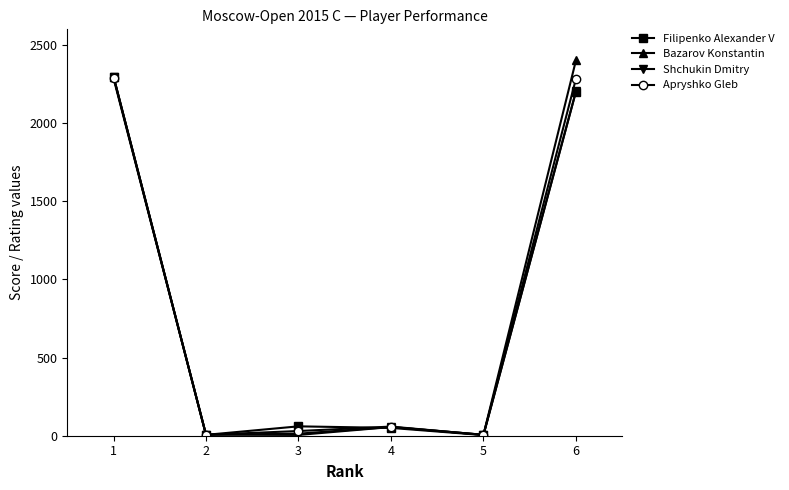

What is the value of the Bazarov Konstantin point at the 1st from the left?

2298.0